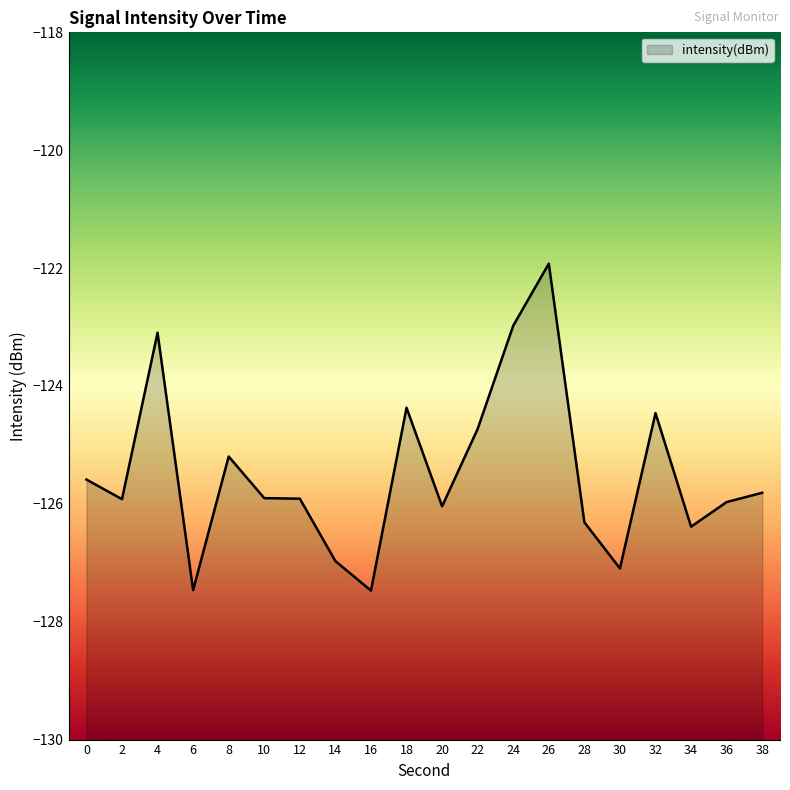

What is the value of the 11th point from the left?

-126.0